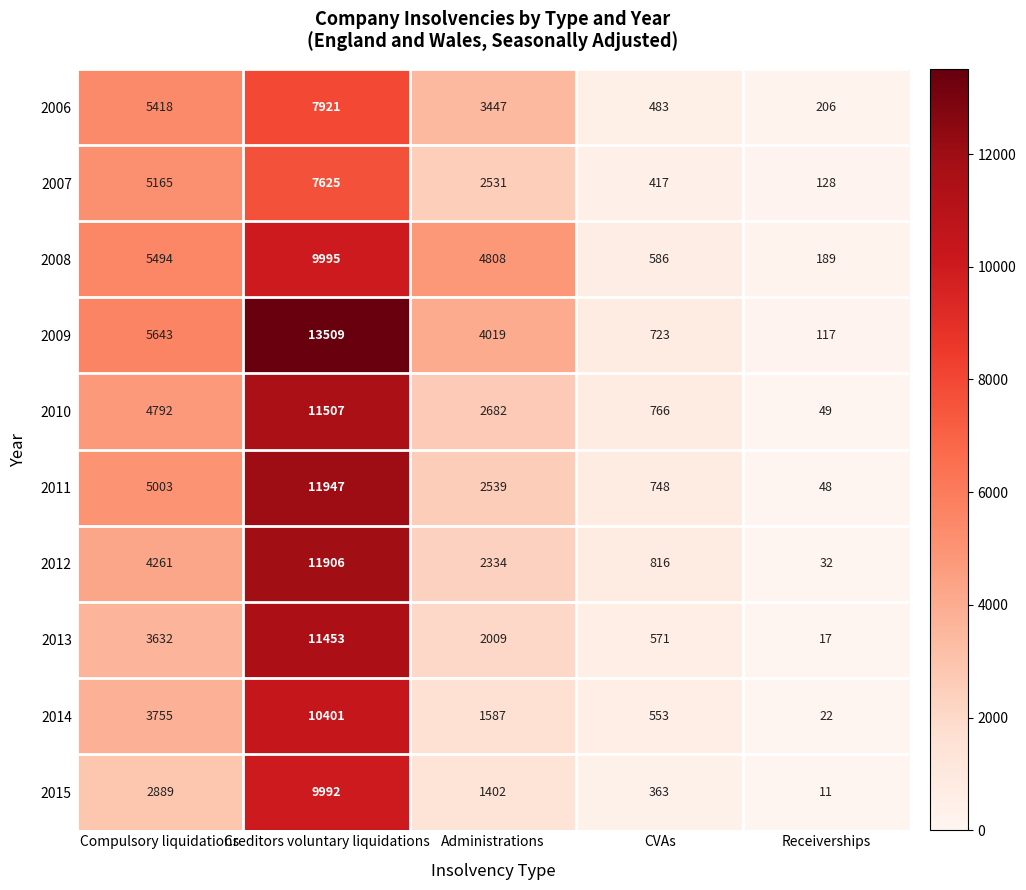

What is the total value across all series at Administrations?

27358